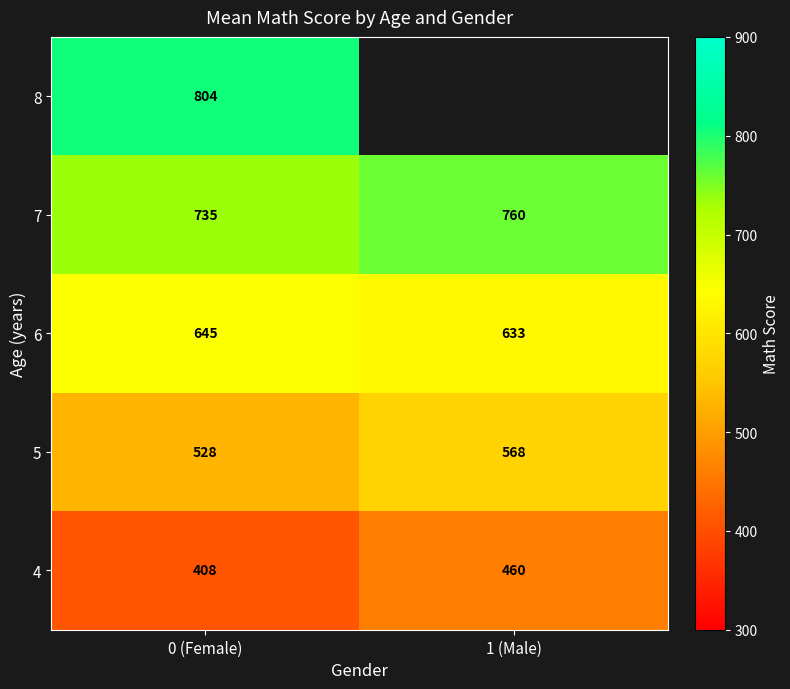

What is the greatest value displayed?

804.2